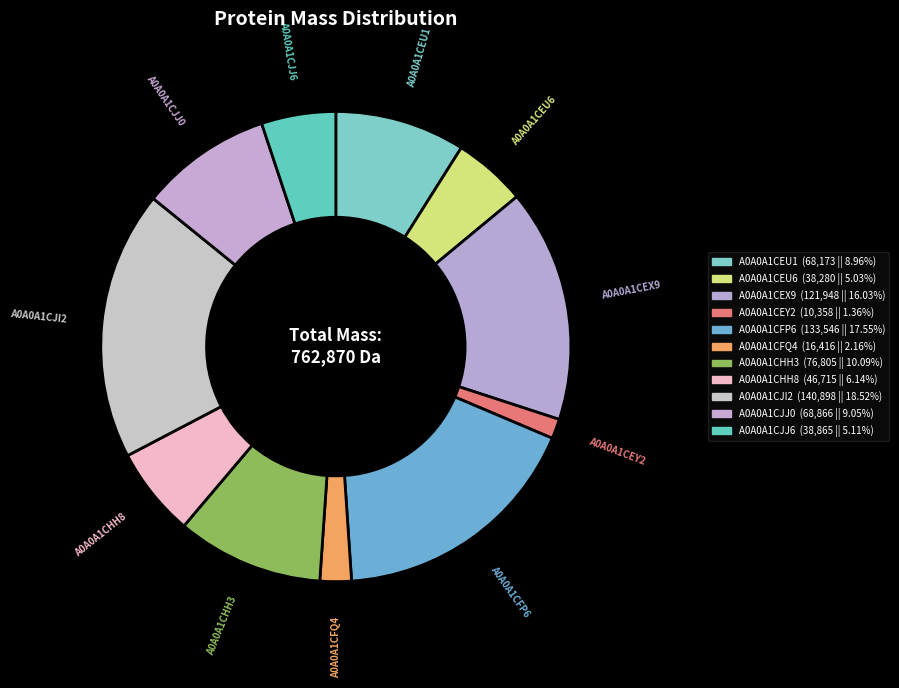

True or false: A0A0A1CJJ6 accounts for 18% of the total.

False